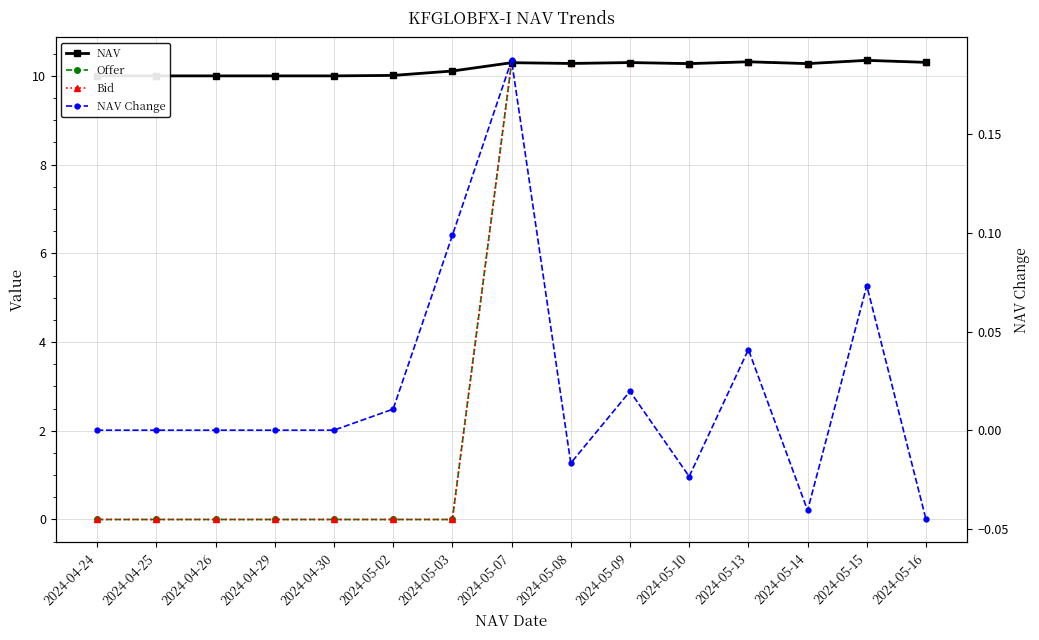

How many data points does each series have?

15